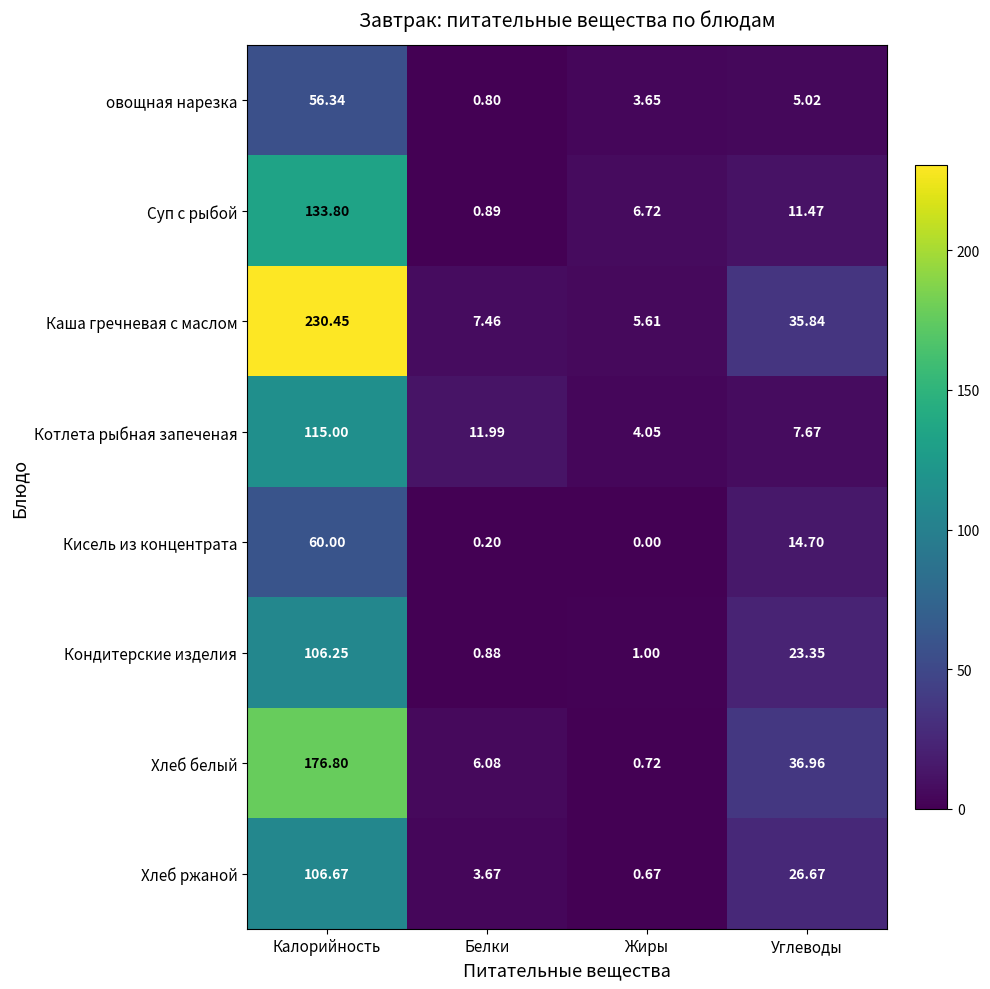

List the series in order of their peak value, highest first.

Каша гречневая с маслом, Хлеб белый, Суп с рыбой, Котлета рыбная запеченая, Хлеб ржаной, Кондитерские изделия, Кисель из концентрата, овощная нарезка